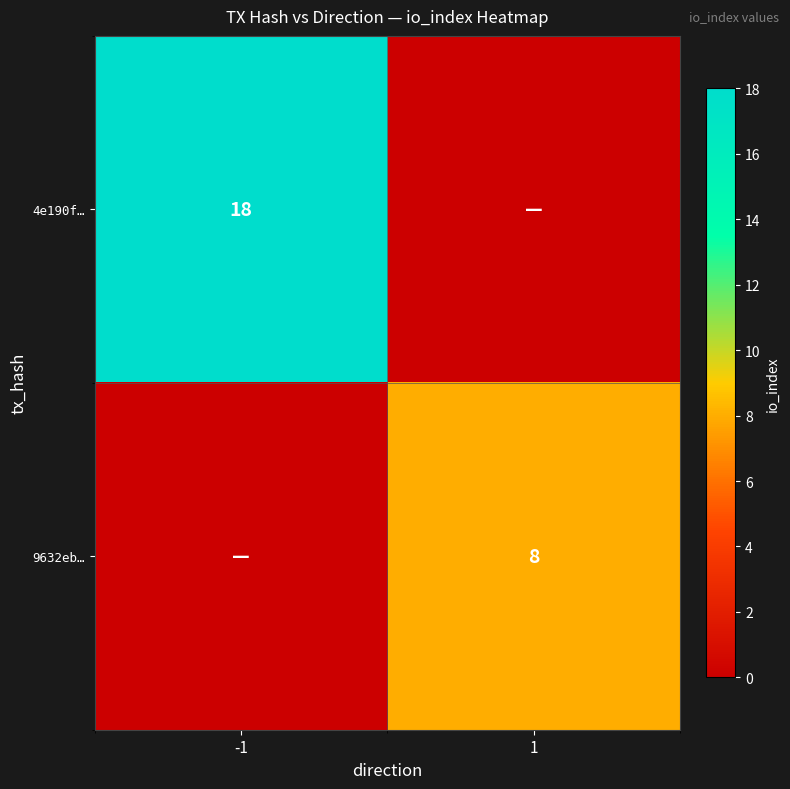

The 9632eb… series shows 8 at 1. True or false?

True